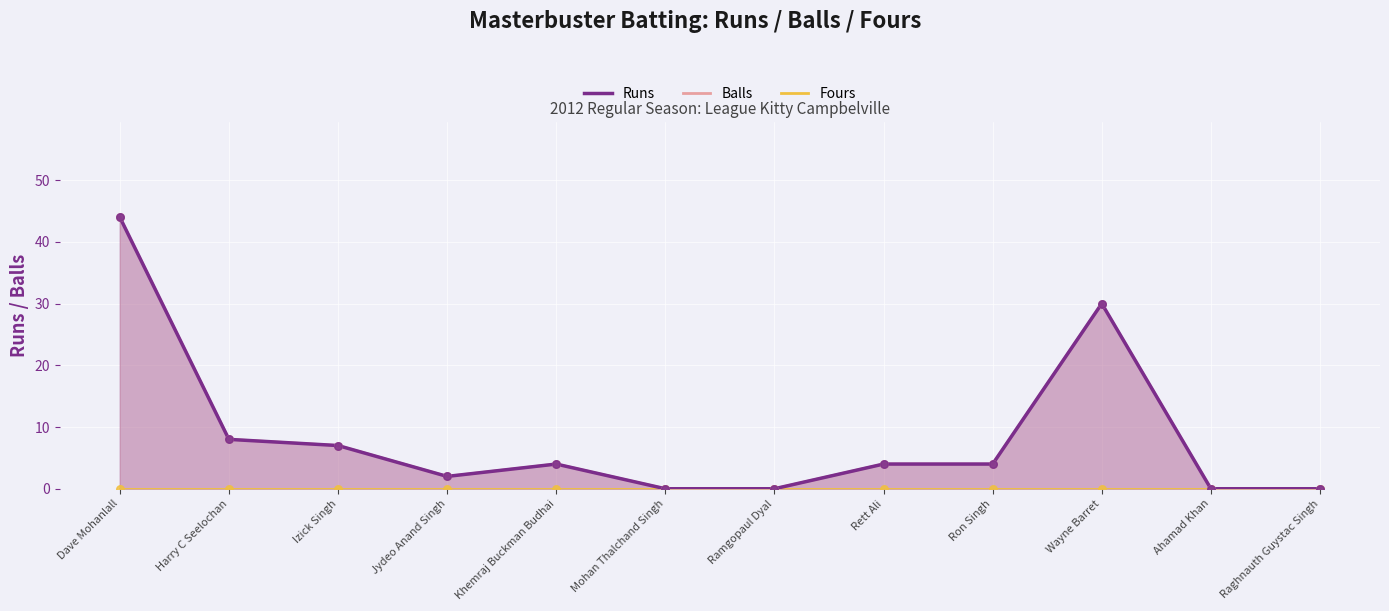

Which series has the largest total across all categories?

Runs